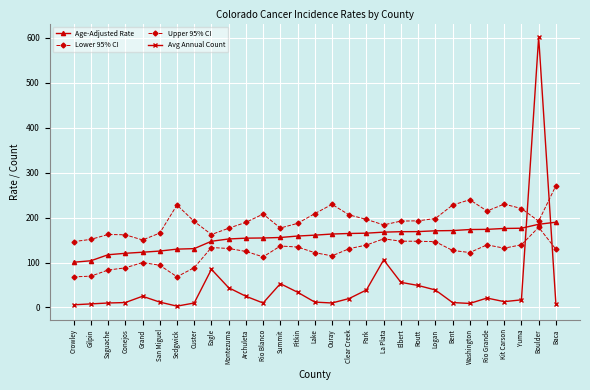

List the series in order of their peak value, lowest first.

Lower 95% CI, Age-Adjusted Rate, Upper 95% CI, Avg Annual Count